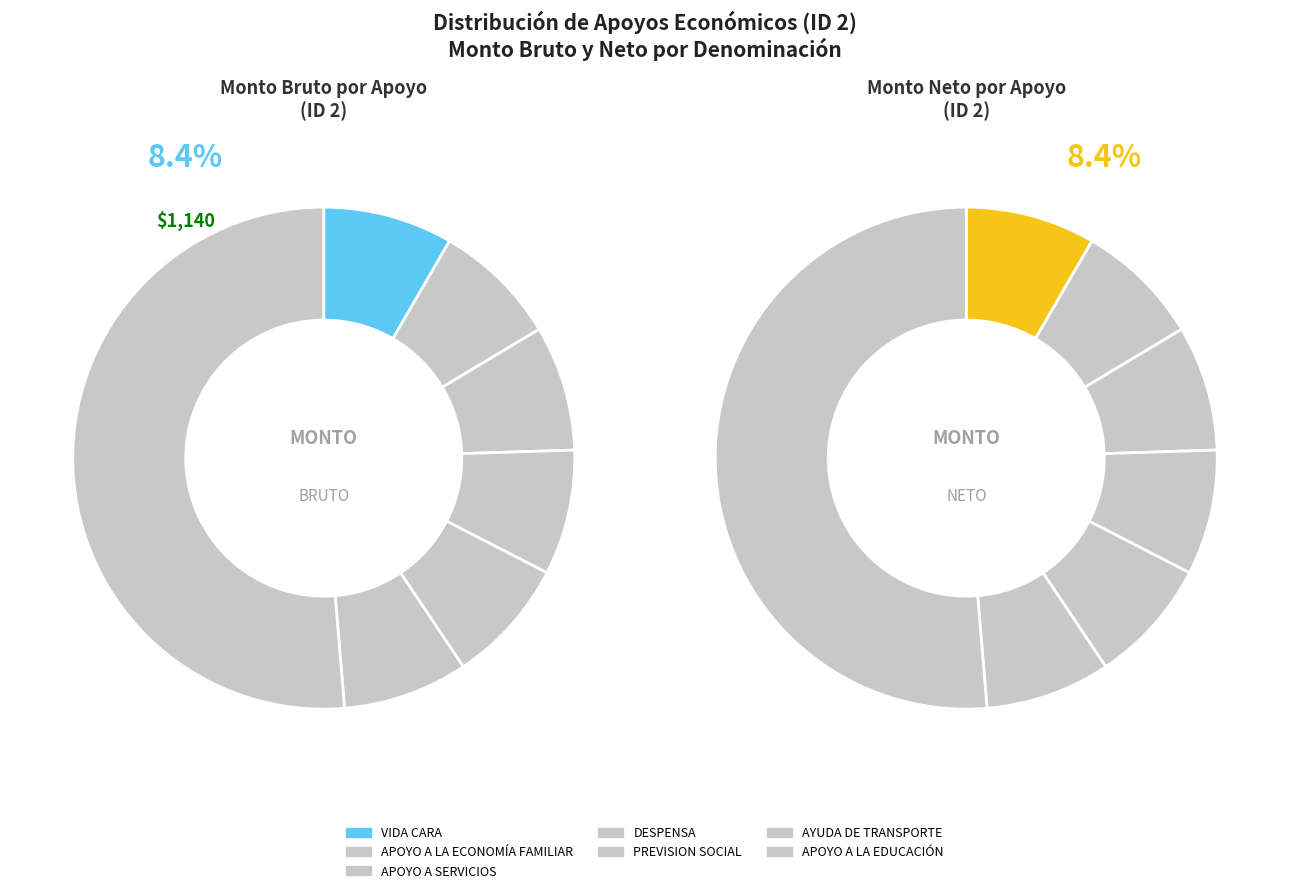

Rank the categories by value from highest to lowest.

APOYO A LA EDUCACIÓN, VIDA CARA, APOYO A LA ECONOMÍA FAMILIAR, APOYO A SERVICIOS, DESPENSA, PREVISION SOCIAL, AYUDA DE TRANSPORTE